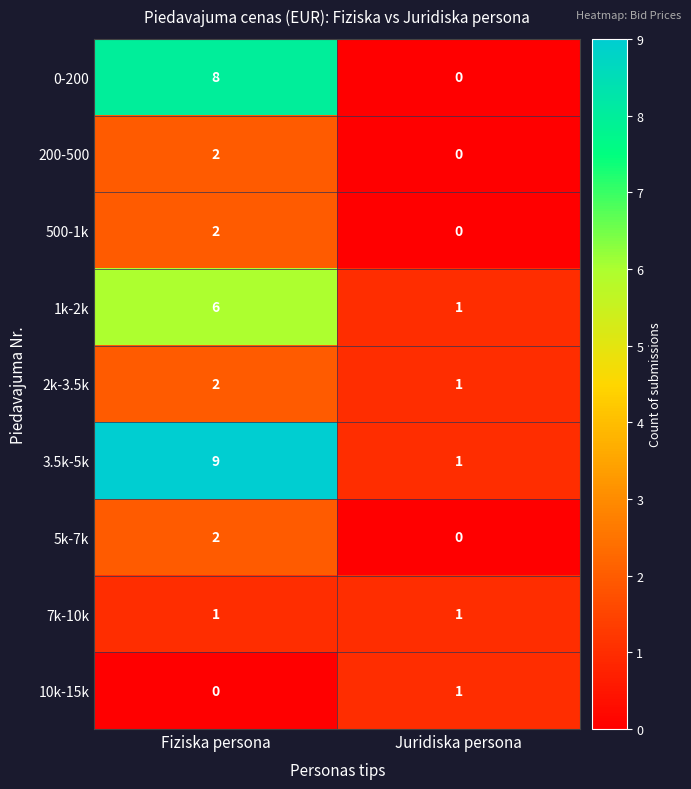

What is the greatest value displayed?

9